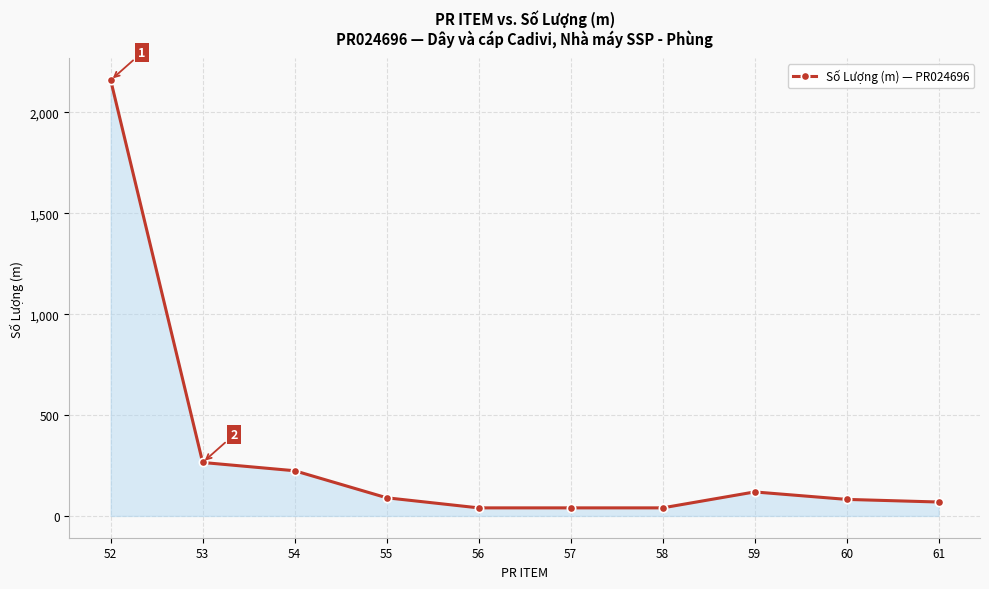

What is the value of the 10th point from the left?

69